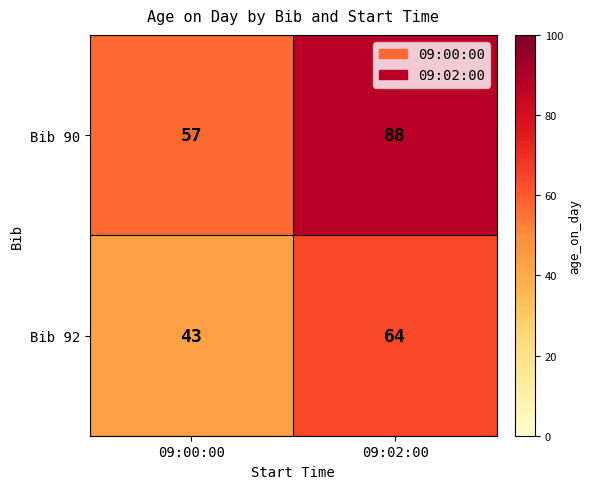

What is the spread (max minus min) of values at 09:02:00?

24